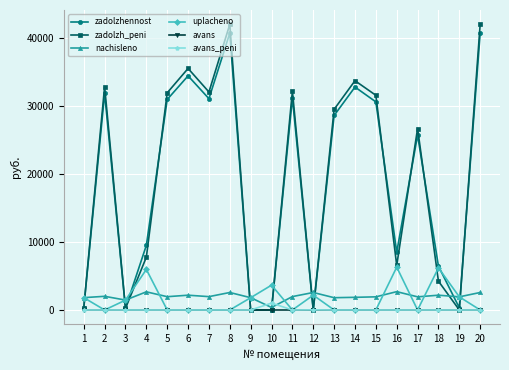

Does the chart display data point markers on the line(s)?

Yes